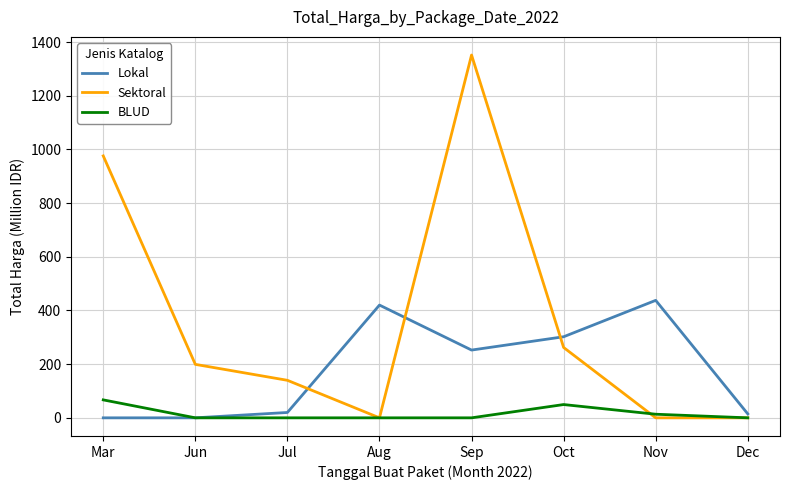

Between Aug and Oct, which series saw the biggest shift?

Sektoral